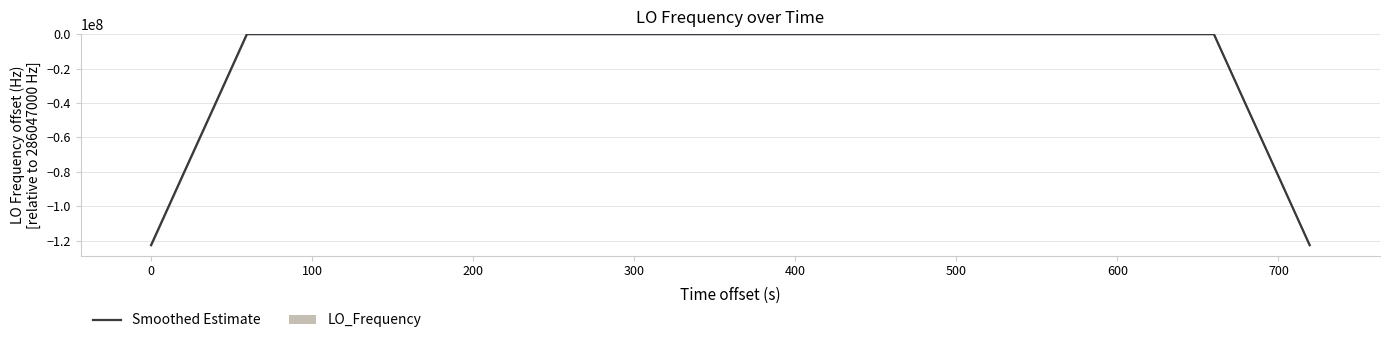

At how many categories does at least one series exceed -23071669?

40